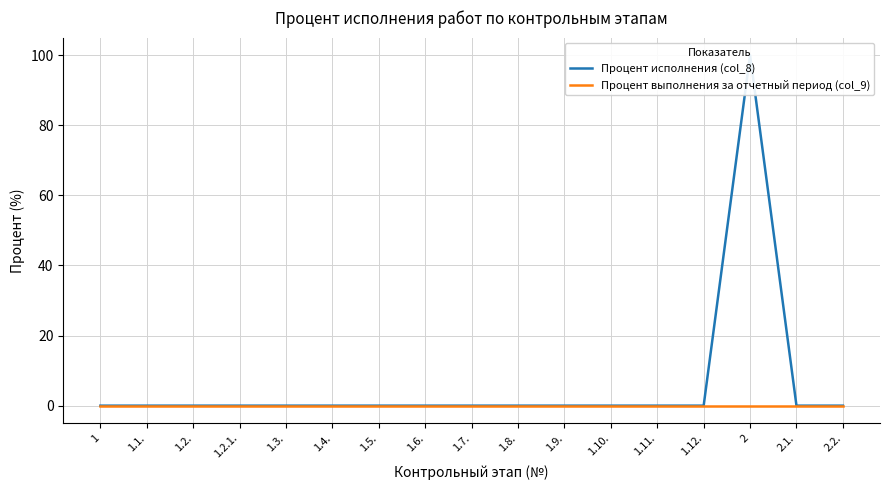

What position from the right is 1.2.1.?

14